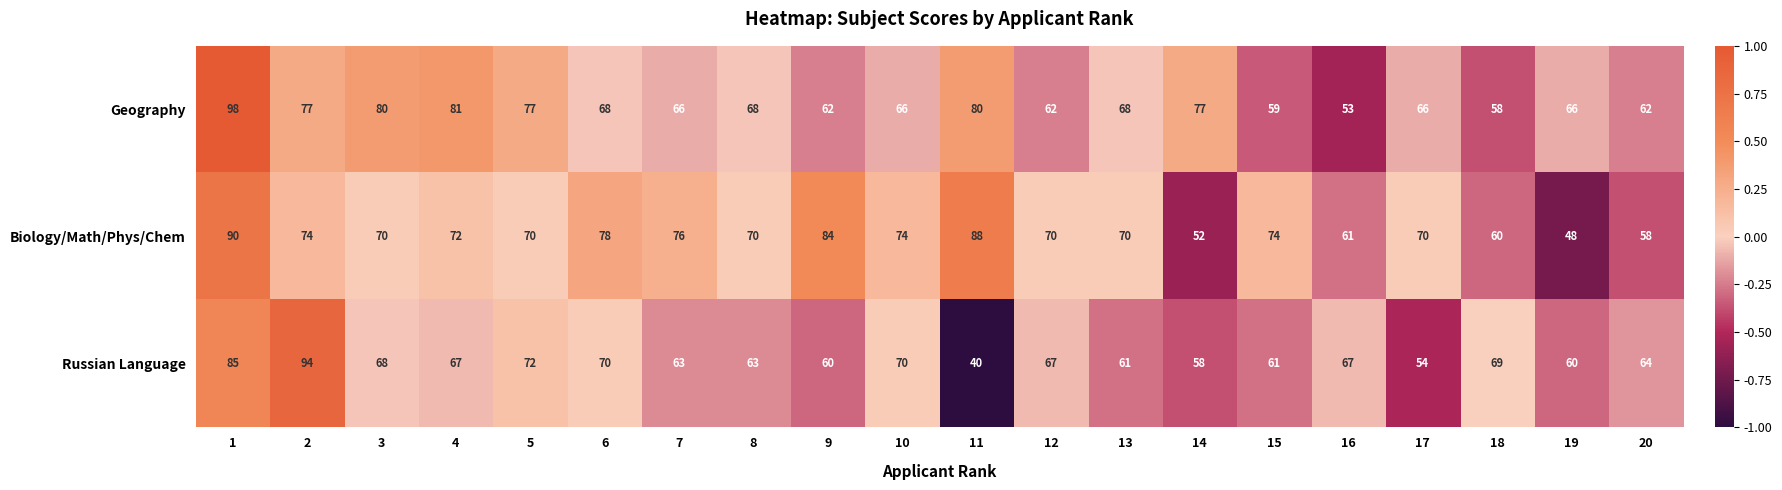

True or false: Biology/Math/Phys/Chem has a value of 18 at 8.

False